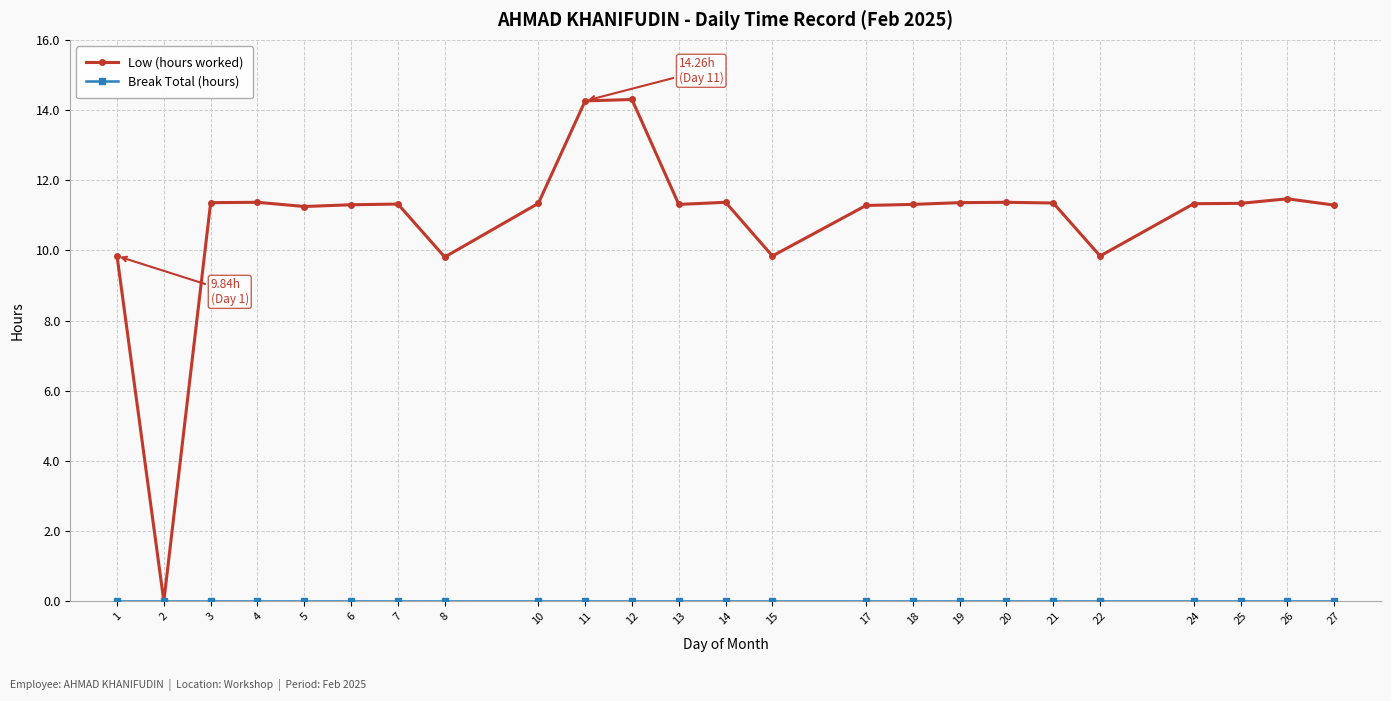

At how many categories does at least one series exceed 5?

23